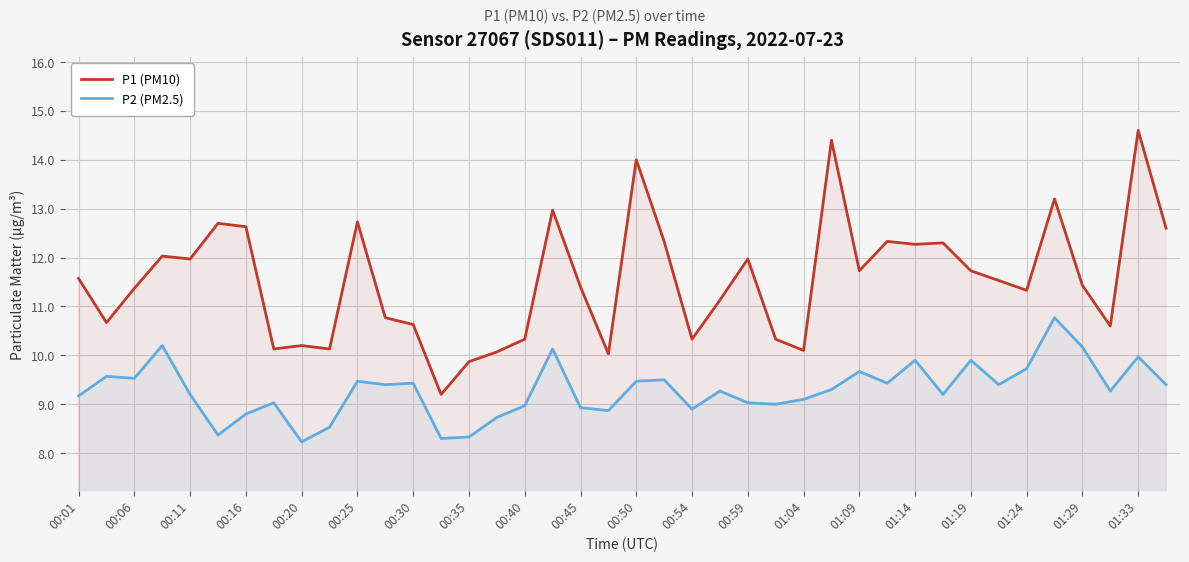

Which series has the widest spread of values?

P1 (PM10)